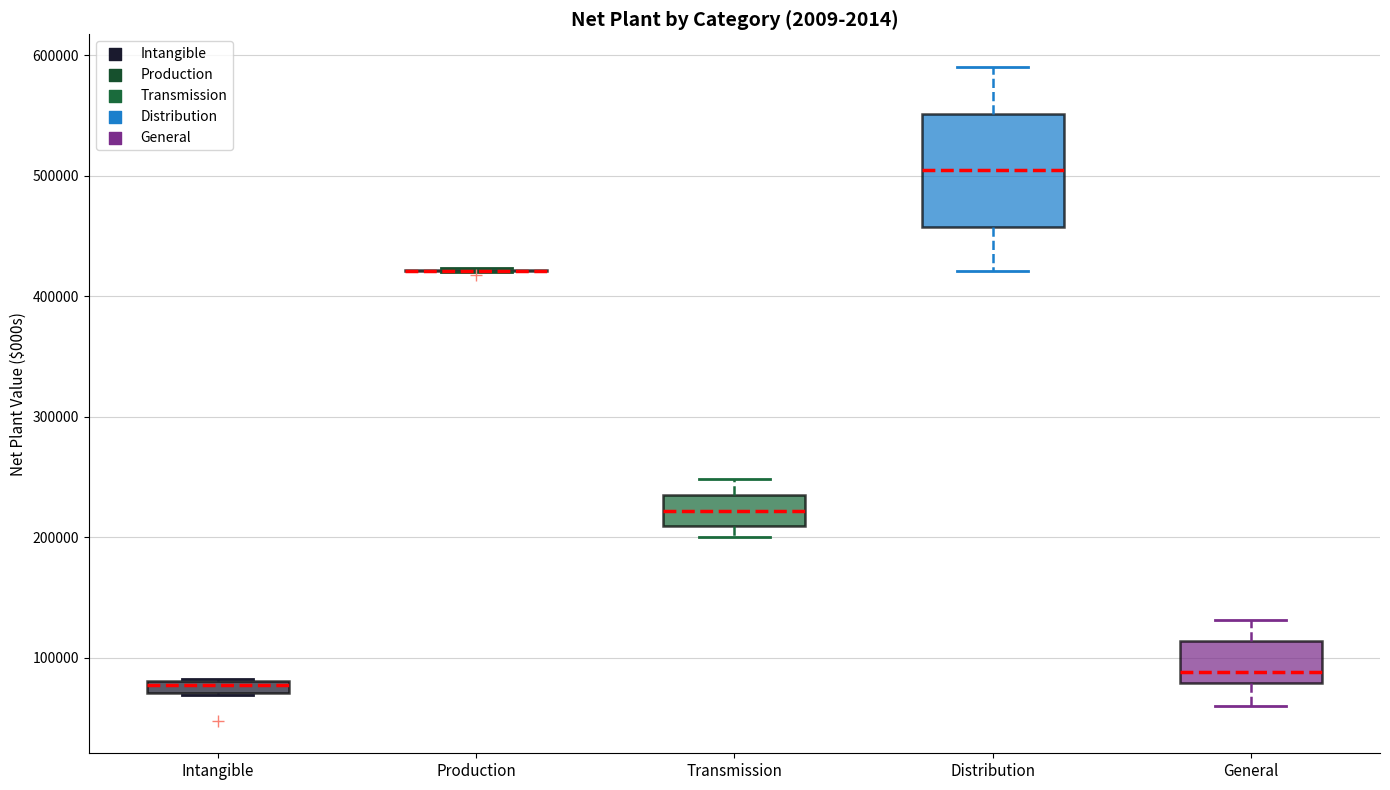

Where is the lower edge of the box for Intangible on the y-axis? The values are not printed on the chart, so give them approximately, as read against the axis.

70000